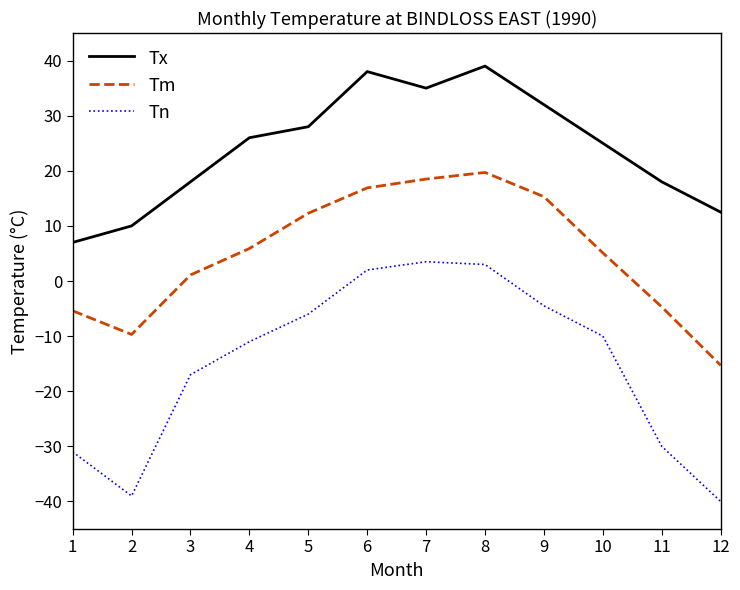

What is the smallest value displayed?

-40.0